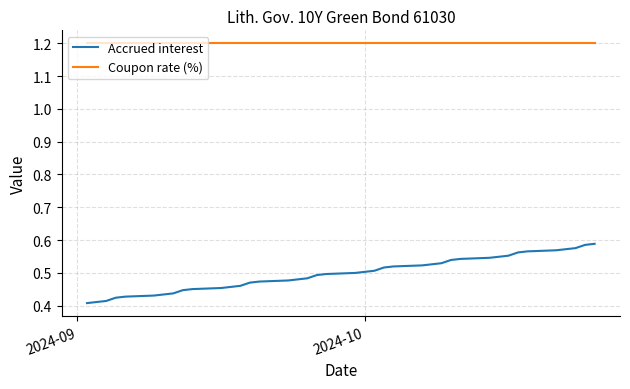

True or false: Coupon rate (%) and Accrued interest cross at least once.

False